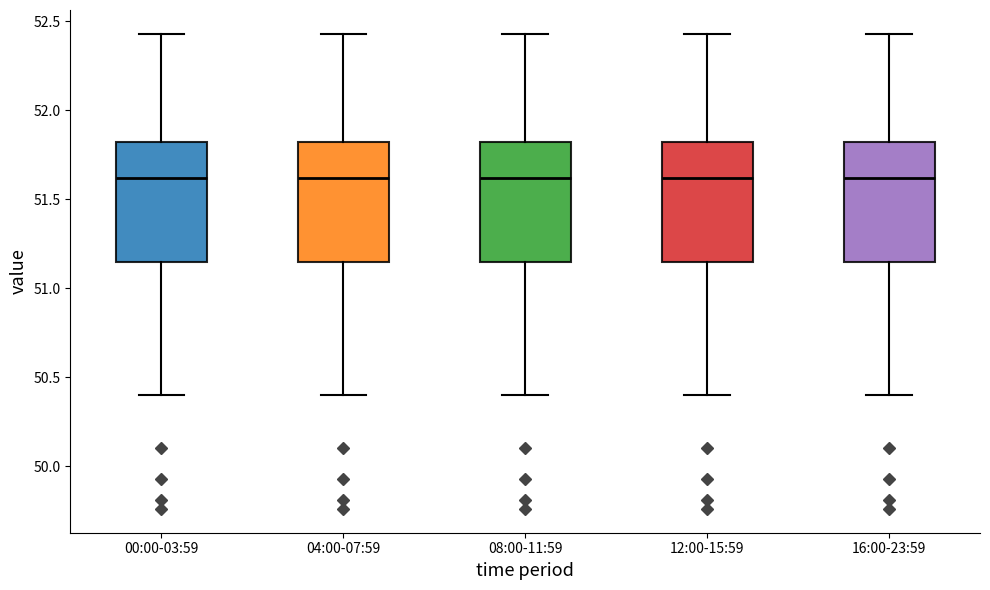

Reading left to right, read every box against the y-axis: the position of its median line, the range the box covers, and the ends of its whiskers. The values are not printed on the chart, so give them approximately, as read against the axis.

00:00-03:59: median 51.60, box 51.15 to 51.80, whiskers 50.40 to 52.45
04:00-07:59: median 51.60, box 51.15 to 51.80, whiskers 50.40 to 52.45
08:00-11:59: median 51.60, box 51.15 to 51.80, whiskers 50.40 to 52.45
12:00-15:59: median 51.60, box 51.15 to 51.80, whiskers 50.40 to 52.45
16:00-23:59: median 51.60, box 51.15 to 51.80, whiskers 50.40 to 52.45